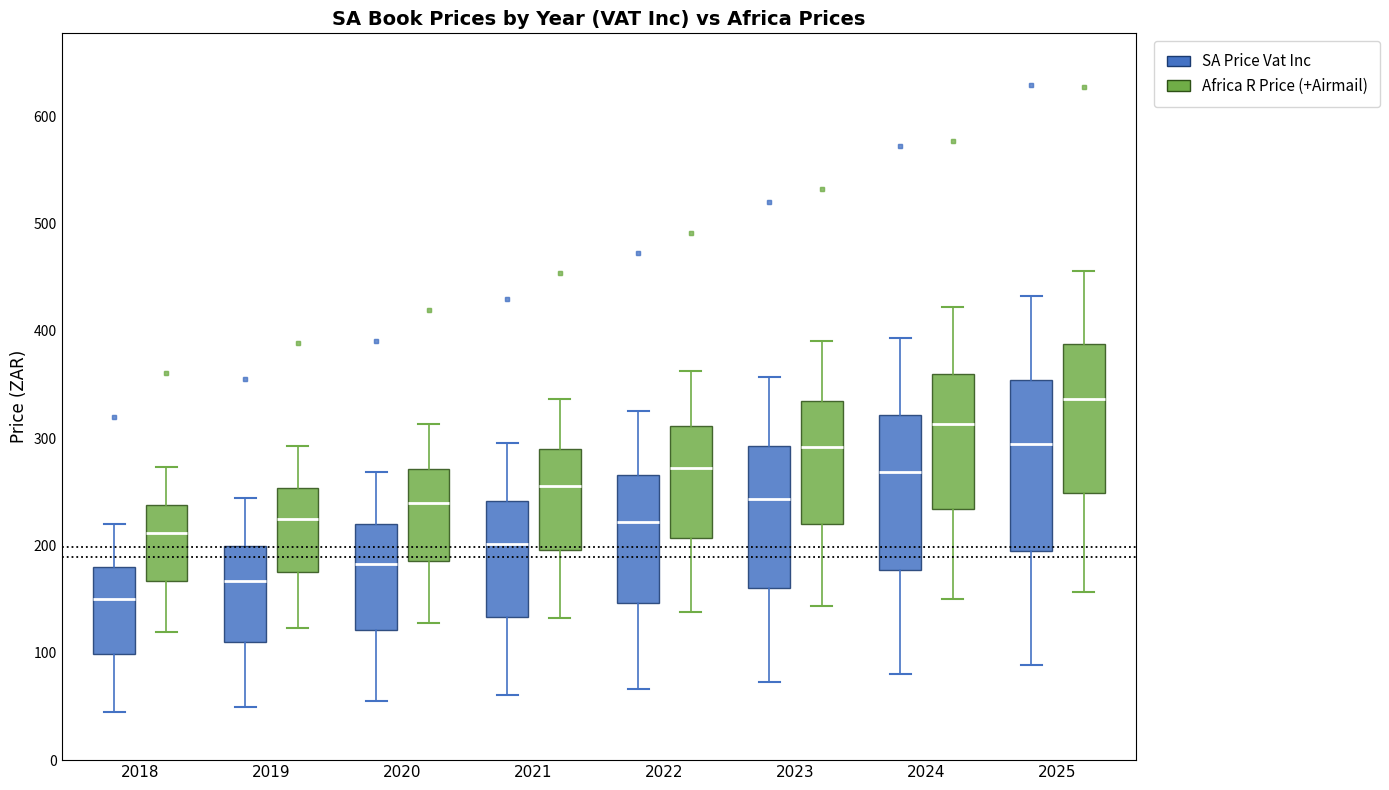

Reading left to right, read every box against the y-axis: the position of its median line, the range the box covers, and the ends of its whiskers. The values are not printed on the chart, so give them approximately, as read against the axis.

2018 (SA Price Vat Inc): median 150, box 100 to 180, whiskers 40 to 220
2018 (Africa R Price (+Airmail)): median 210, box 170 to 240, whiskers 120 to 270
2019 (SA Price Vat Inc): median 170, box 110 to 200, whiskers 50 to 240
2019 (Africa R Price (+Airmail)): median 220, box 180 to 250, whiskers 120 to 290
2020 (SA Price Vat Inc): median 180, box 120 to 220, whiskers 50 to 270
2020 (Africa R Price (+Airmail)): median 240, box 190 to 270, whiskers 130 to 310
2021 (SA Price Vat Inc): median 200, box 130 to 240, whiskers 60 to 300
2021 (Africa R Price (+Airmail)): median 260, box 200 to 290, whiskers 130 to 340
2022 (SA Price Vat Inc): median 220, box 150 to 270, whiskers 70 to 320
2022 (Africa R Price (+Airmail)): median 270, box 210 to 310, whiskers 140 to 360
2023 (SA Price Vat Inc): median 240, box 160 to 290, whiskers 70 to 360
2023 (Africa R Price (+Airmail)): median 290, box 220 to 330, whiskers 140 to 390
2024 (SA Price Vat Inc): median 270, box 180 to 320, whiskers 80 to 390
2024 (Africa R Price (+Airmail)): median 310, box 230 to 360, whiskers 150 to 420
2025 (SA Price Vat Inc): median 290, box 190 to 350, whiskers 90 to 430
2025 (Africa R Price (+Airmail)): median 340, box 250 to 390, whiskers 160 to 460